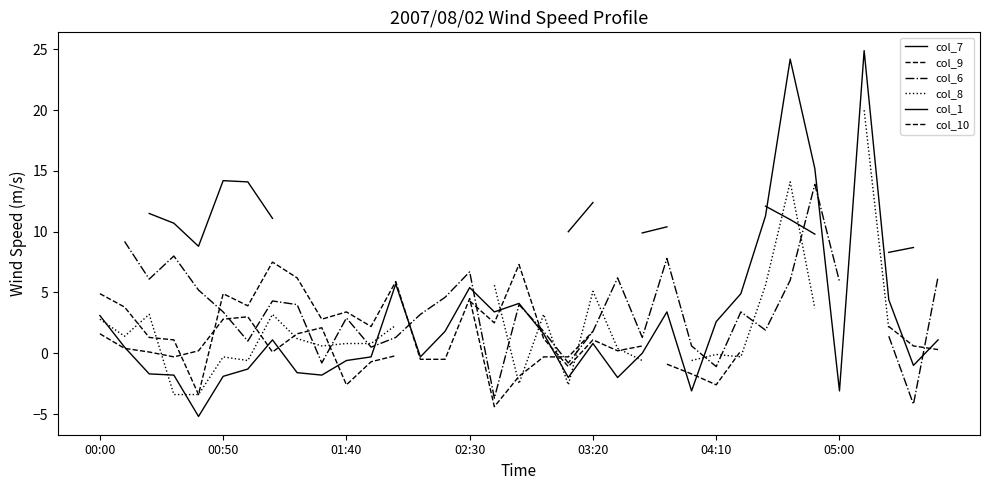

What is the value of the col_6 point at the 15th from the left?

4.6